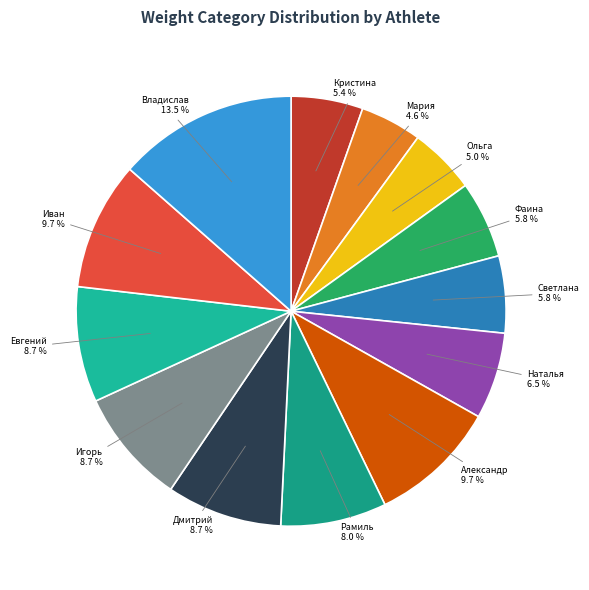

How many slices are in this pie chart?

13